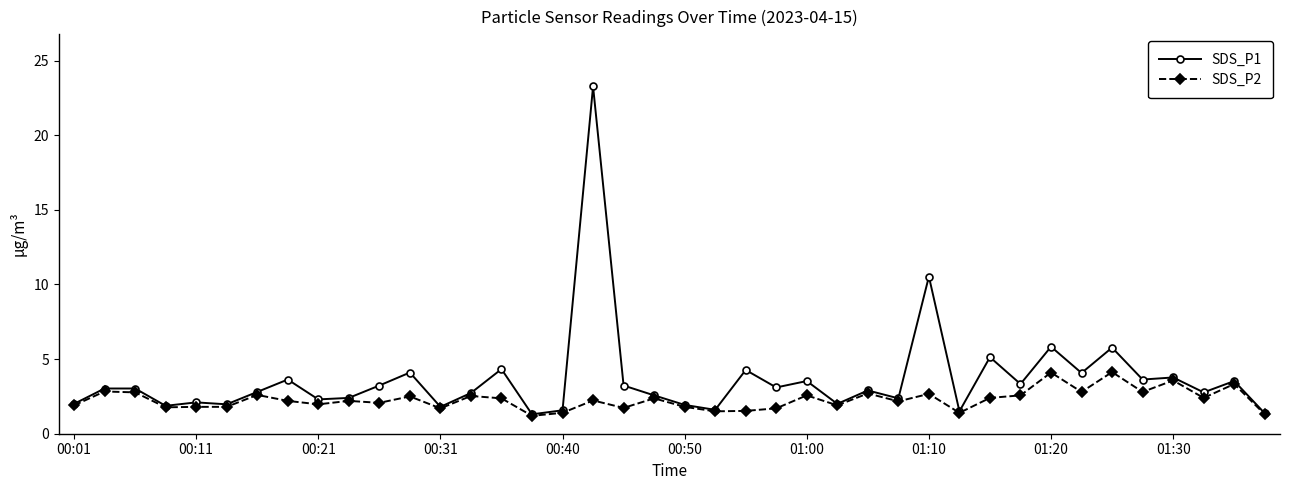

Which series has the largest range (max minus min)?

SDS_P1